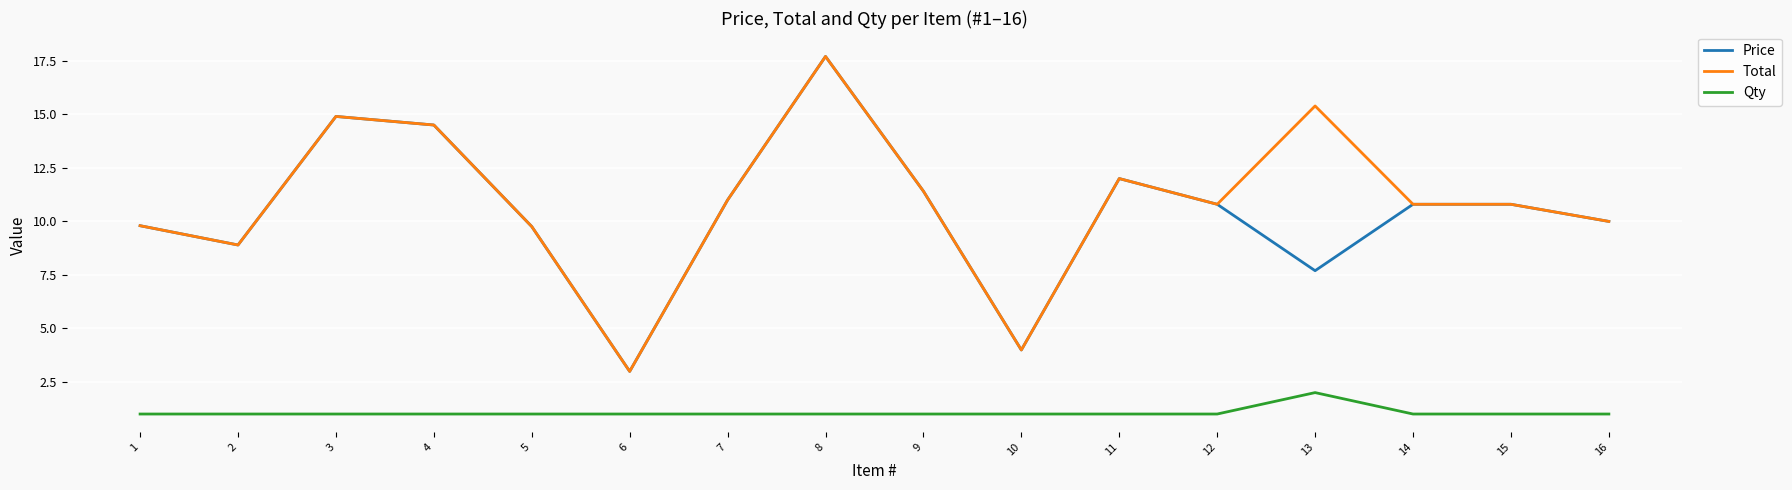

What is the spread (max minus min) of values at 9?

10.4